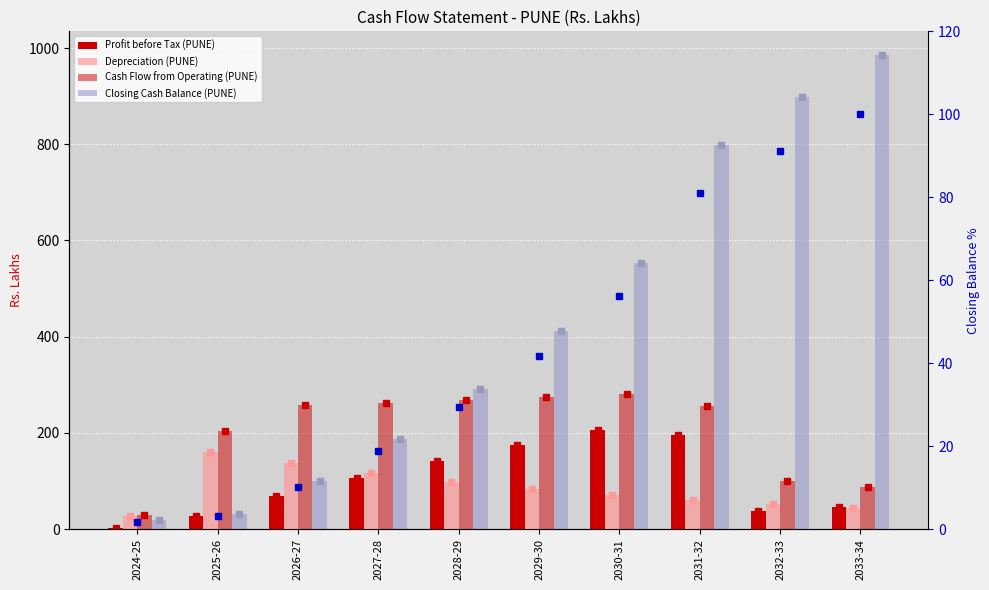

True or false: Depreciation (PUNE) has a value of 14.5 at 2032-33.

False